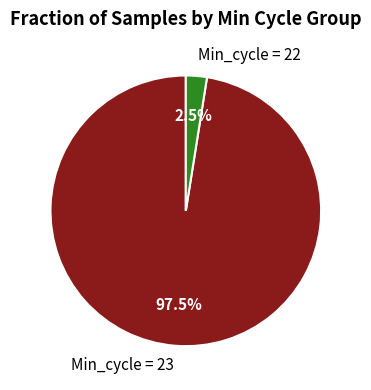

What percentage do Min_cycle = 22 and Min_cycle = 23 together represent?

100.0%